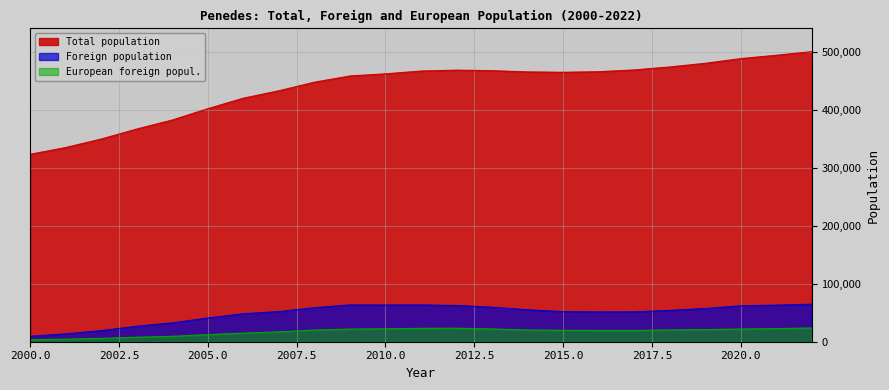

The European foreign popul. series shows 3478 at 2000.0. True or false?

True